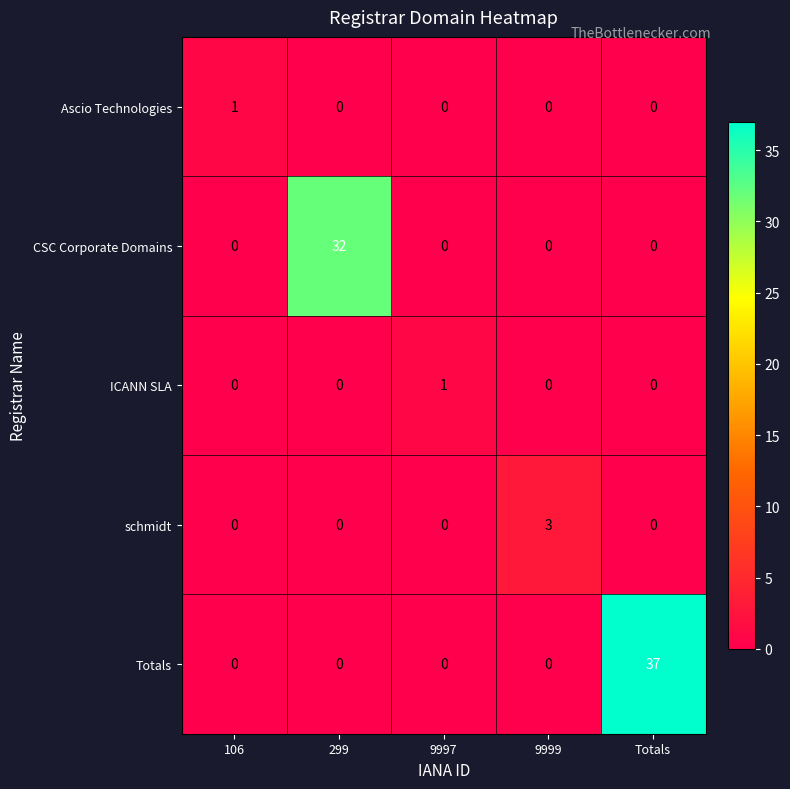

Reading left to right, list all the values displayed in this chart.

Ascio Technologies: 1	0	0	0	0
CSC Corporate Domains: 0	32	0	0	0
ICANN SLA: 0	0	1	0	0
schmidt: 0	0	0	3	0
Totals: 0	0	0	0	37